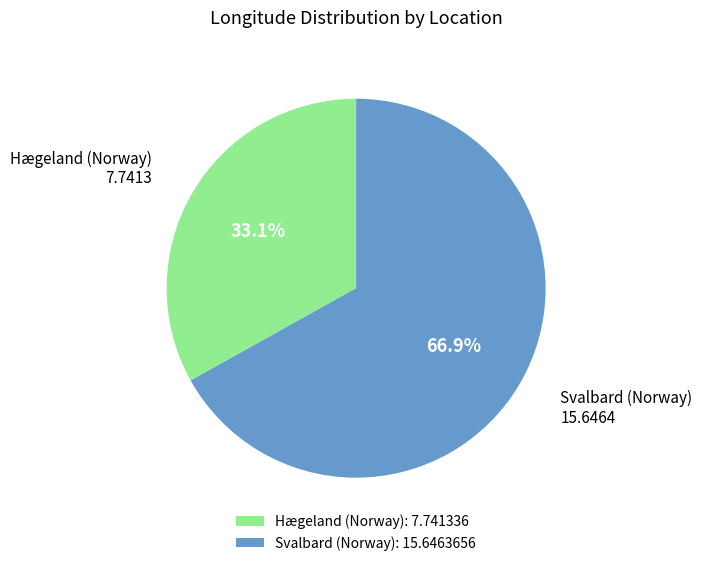

Is there any slice that represents more than half of the pie?

Yes